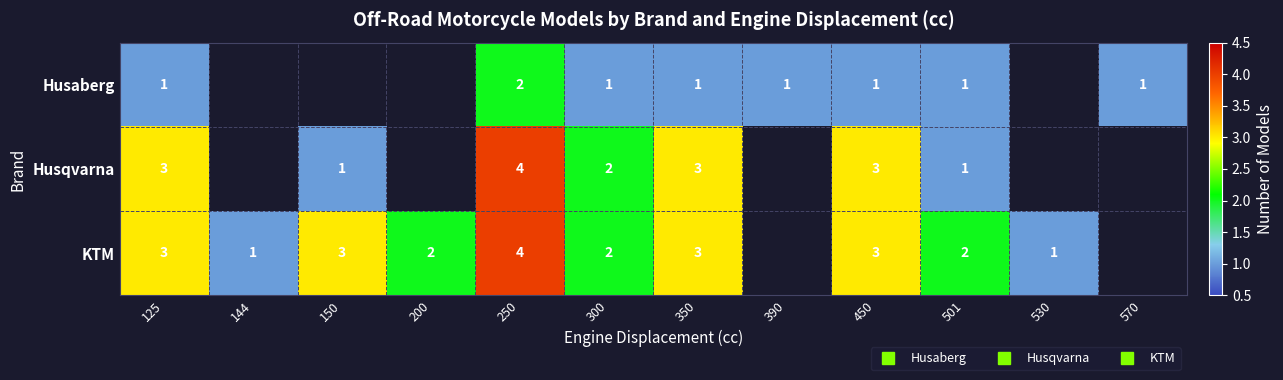

At which label is Husaberg closest to 1?

125